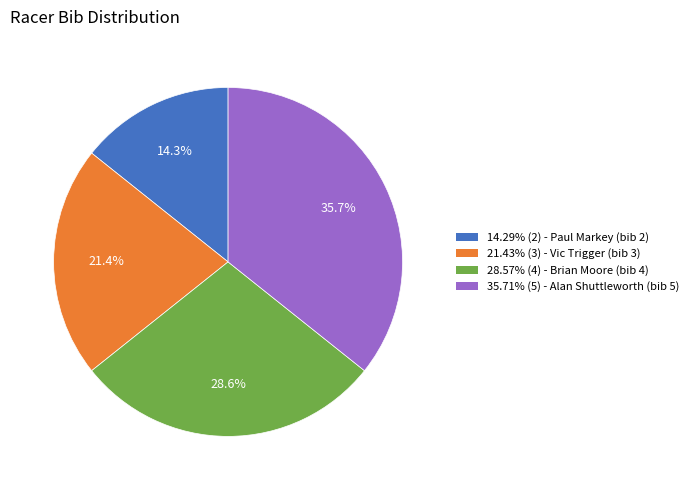

To the nearest percent, what is the difference between the largest and smallest slice percentages?

21%